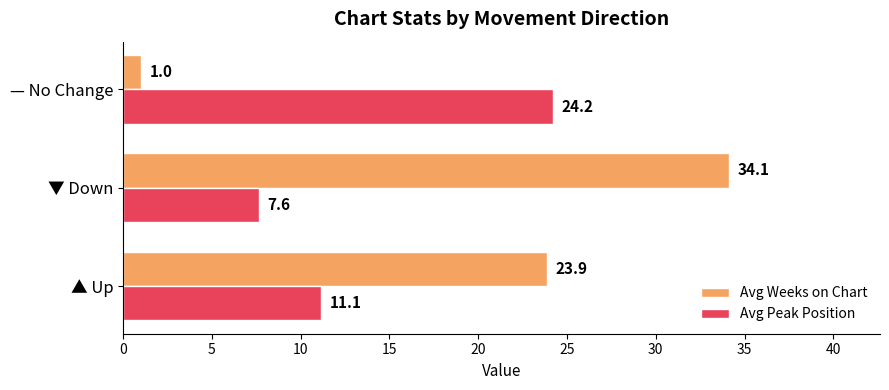

List the labels in order of Avg Peak Position value, largest first.

— No Change, ▲ Up, ▼ Down